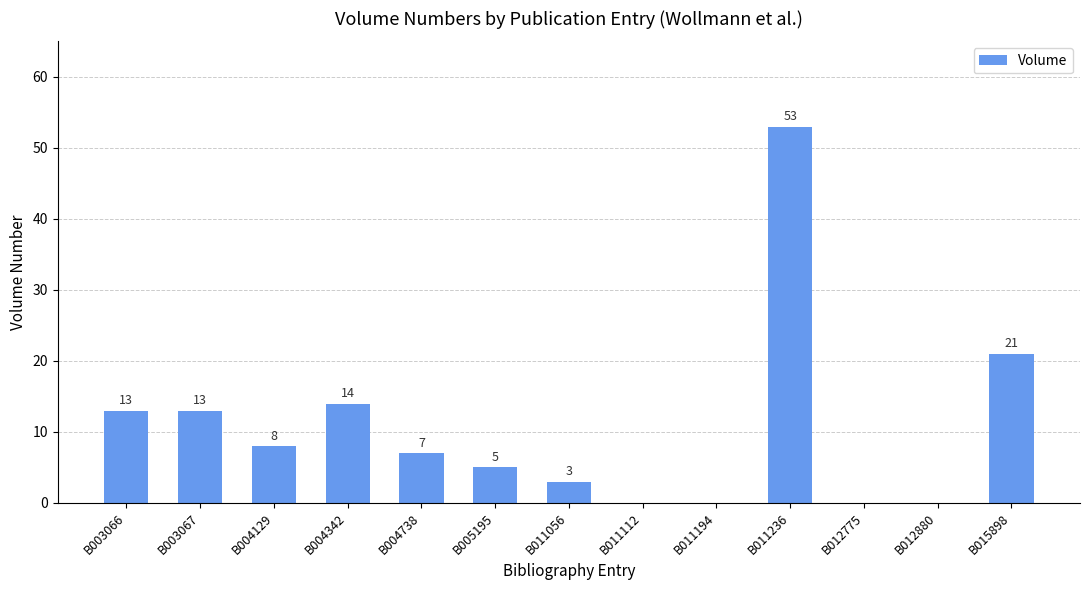

What is the sum of the values at B003066 and B005195?

18